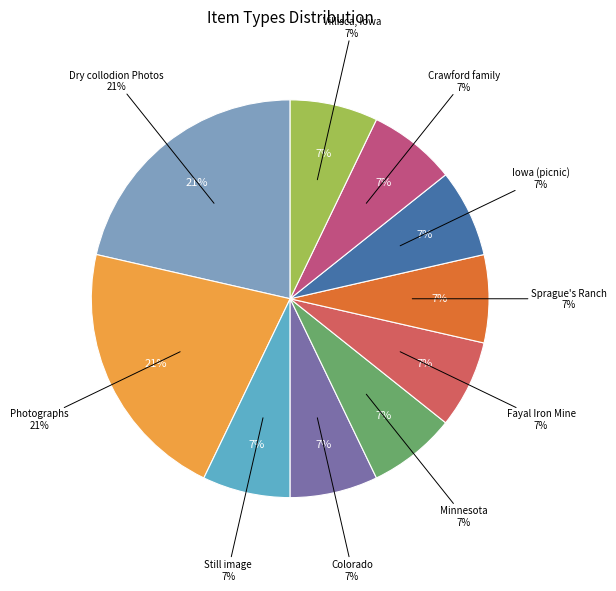

To the nearest percent, what portion does Geology|United States -- Minnesota represent?

7%